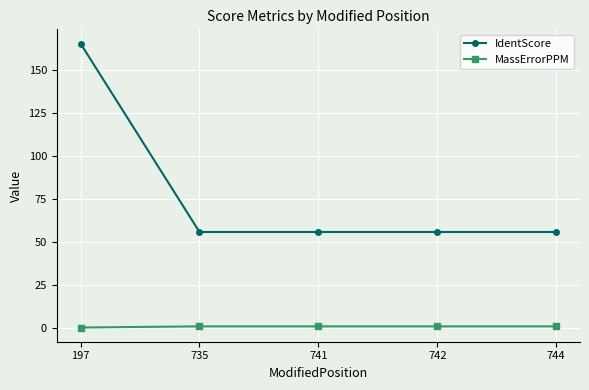

Rank the series at 197 from highest to lowest value.

IdentScore, MassErrorPPM